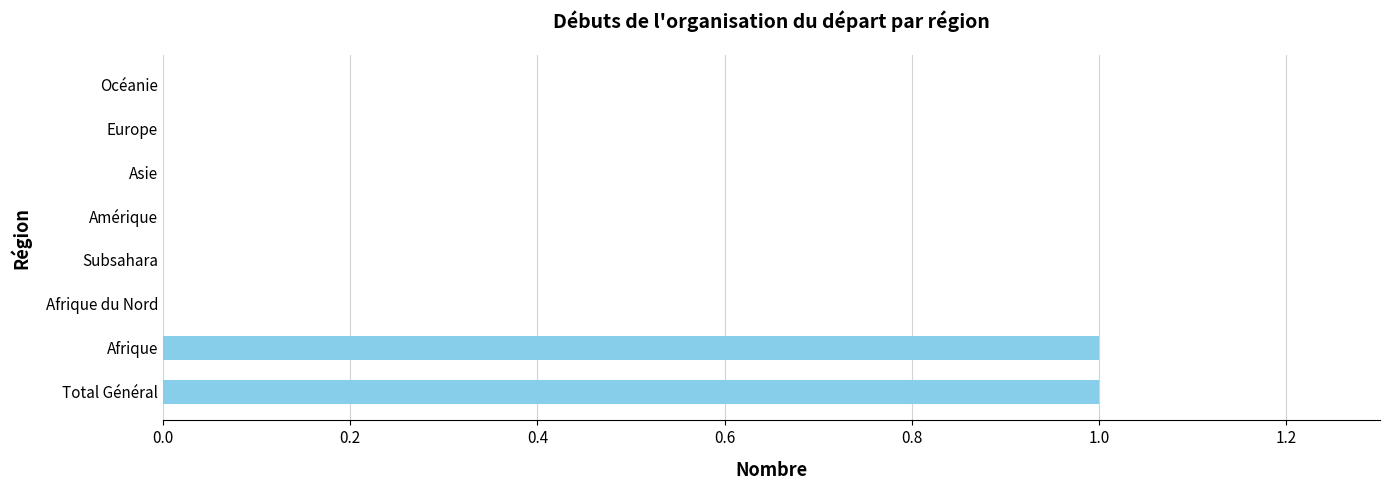

The chart shows a value of 0 at Afrique. True or false?

False